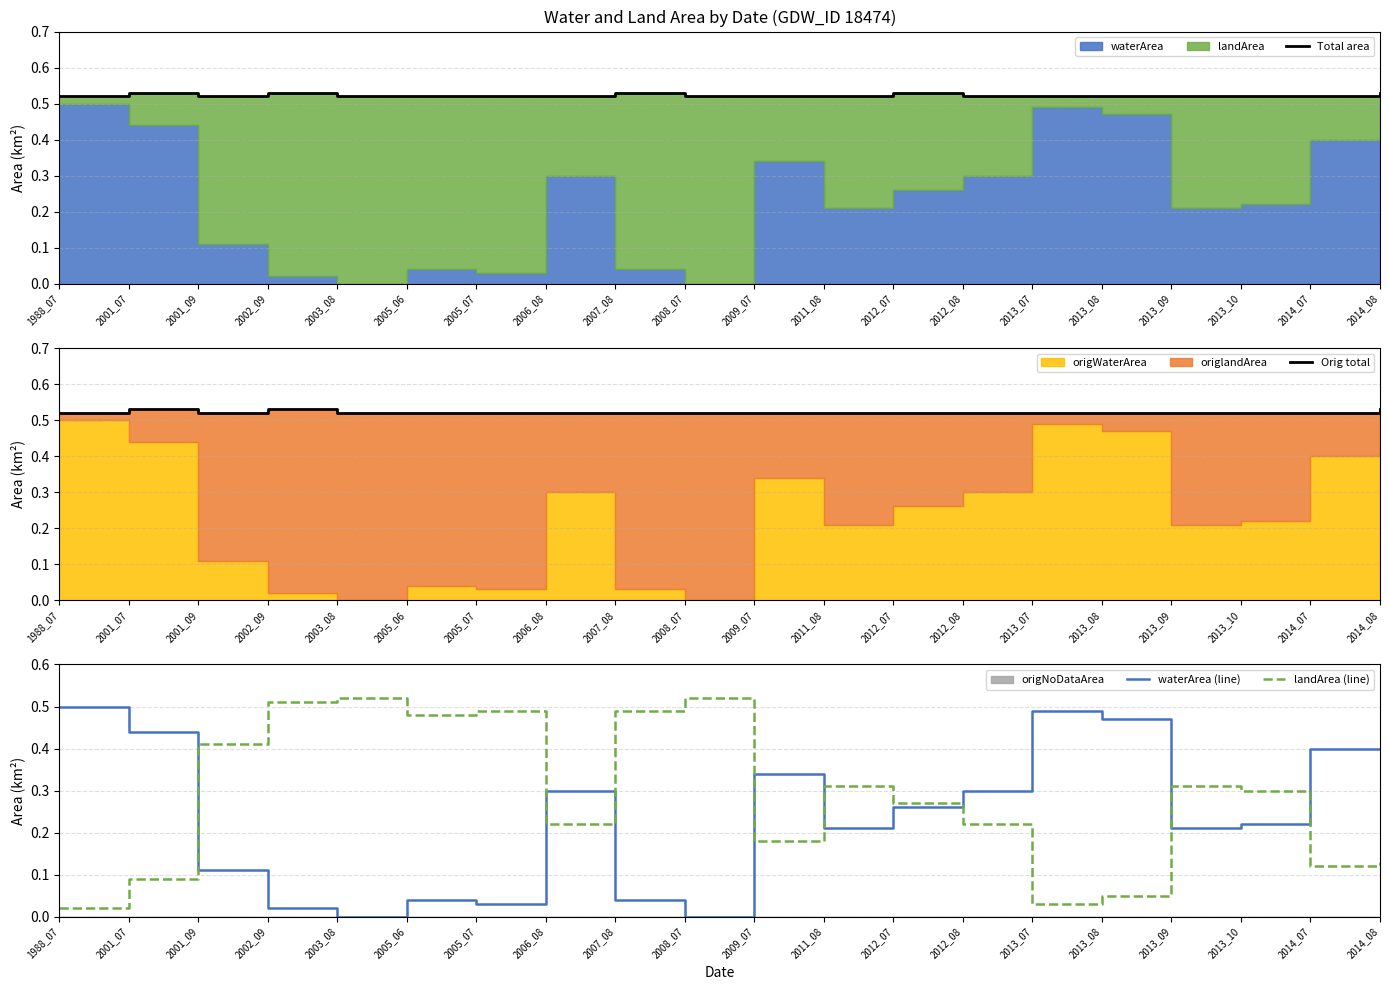

What is the value of the Total area point at the 11th from the left?

0.5